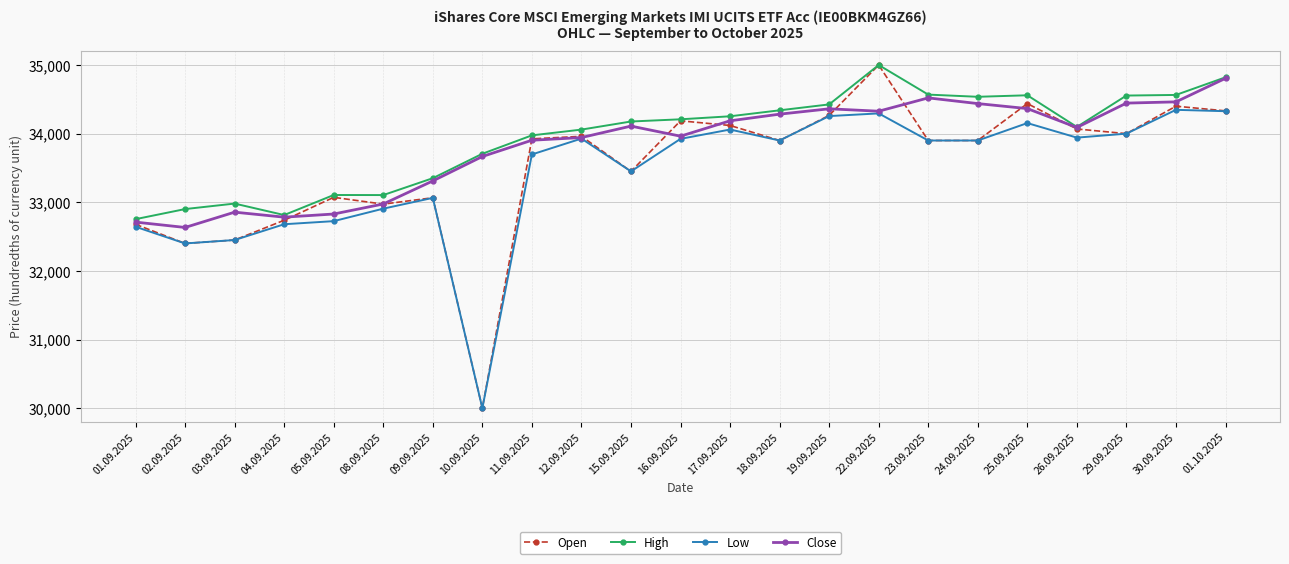

At which category does Close reach its first local valley?

02.09.2025